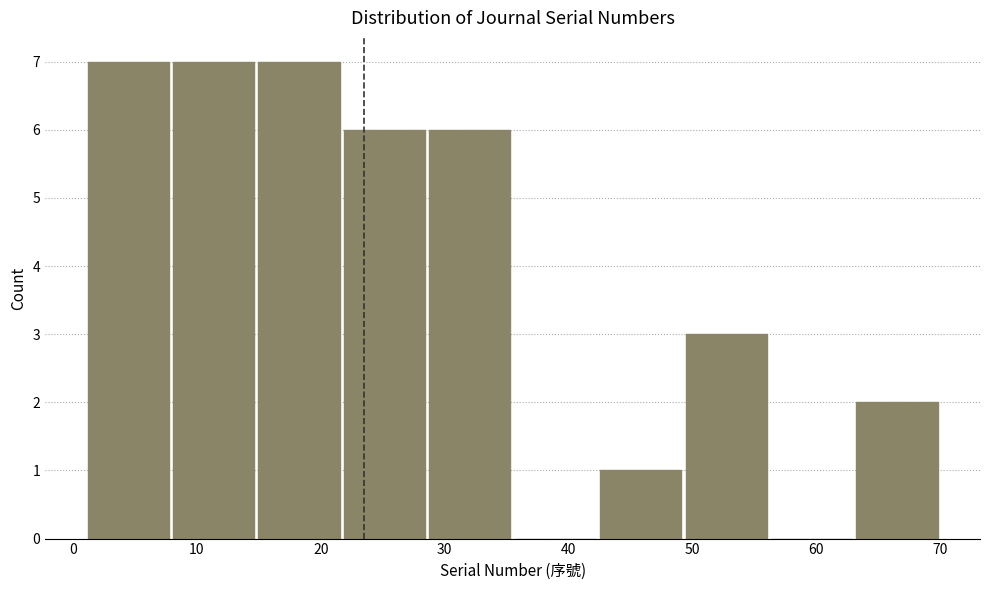

Reading left to right, transcribe this chart: for each bar, give the range it covers on the x-axis and its height. Neither the bar edges nor the heights are printed on the chart, so give them approximately, as read against the axes.

1.0 to 7.9: 7
7.9 to 14.8: 7
14.8 to 21.7: 7
21.7 to 28.6: 6
28.6 to 35.5: 6
35.5 to 42.4: 0
42.4 to 49.3: 1
49.3 to 56.2: 3
56.2 to 63.1: 0
63.1 to 70.0: 2